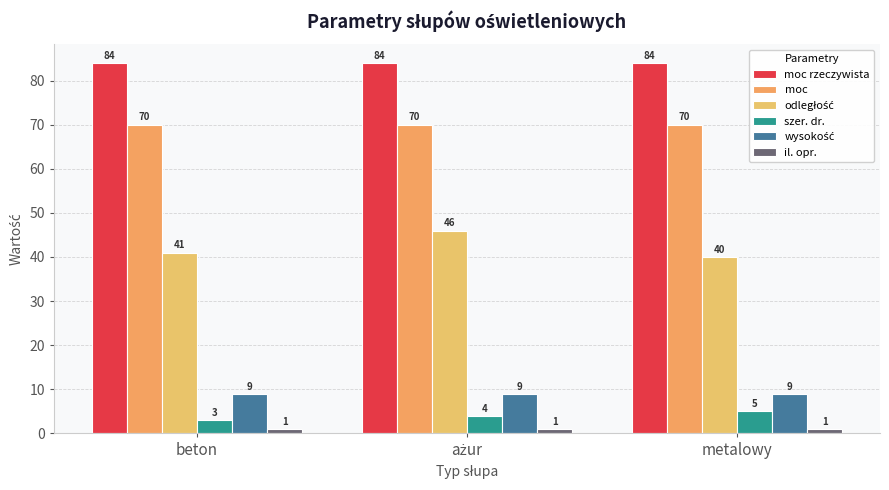

What is the label of the 1st bar from the left?

beton